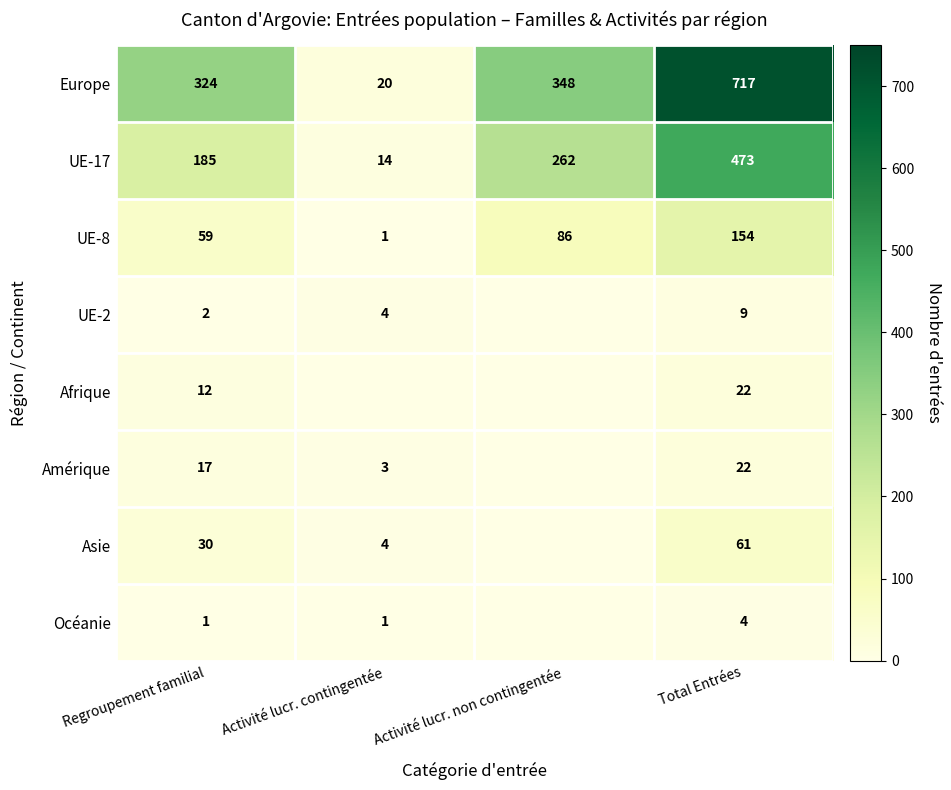

What is the sum of all UE-17 values?

934